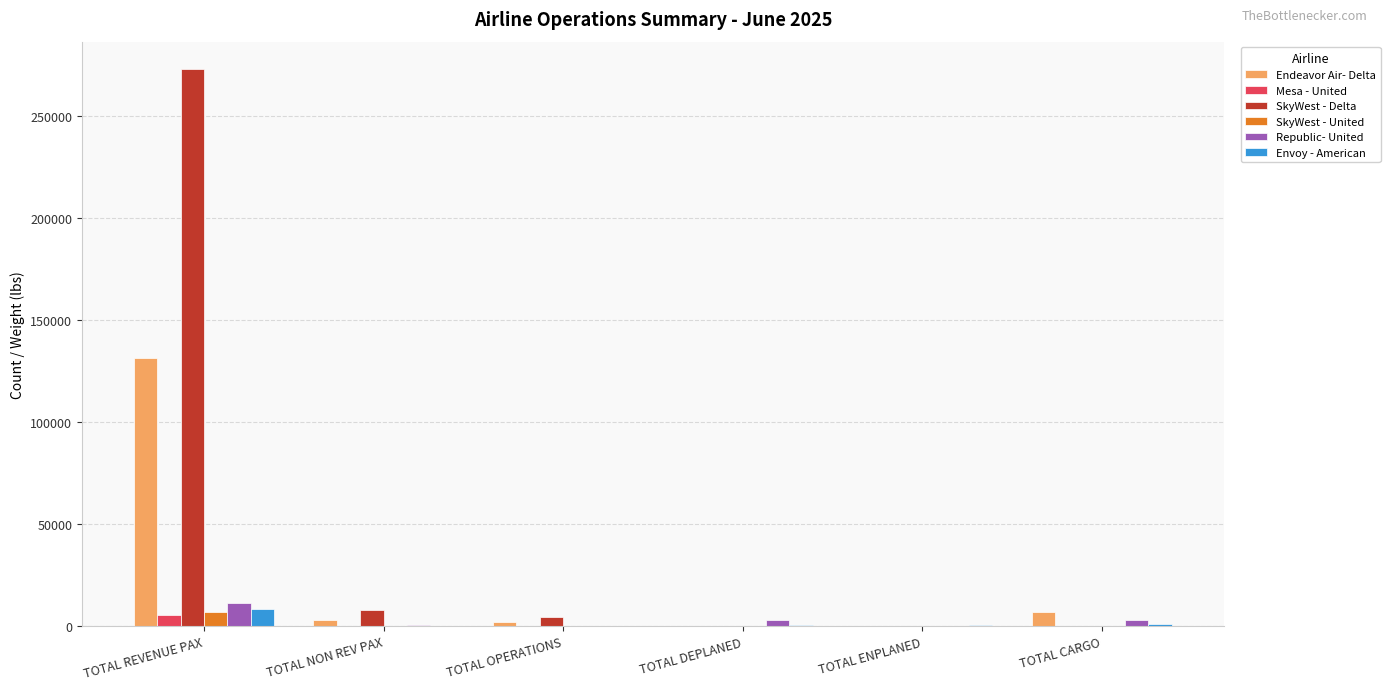

Which series has the largest total across all categories?

SkyWest - Delta